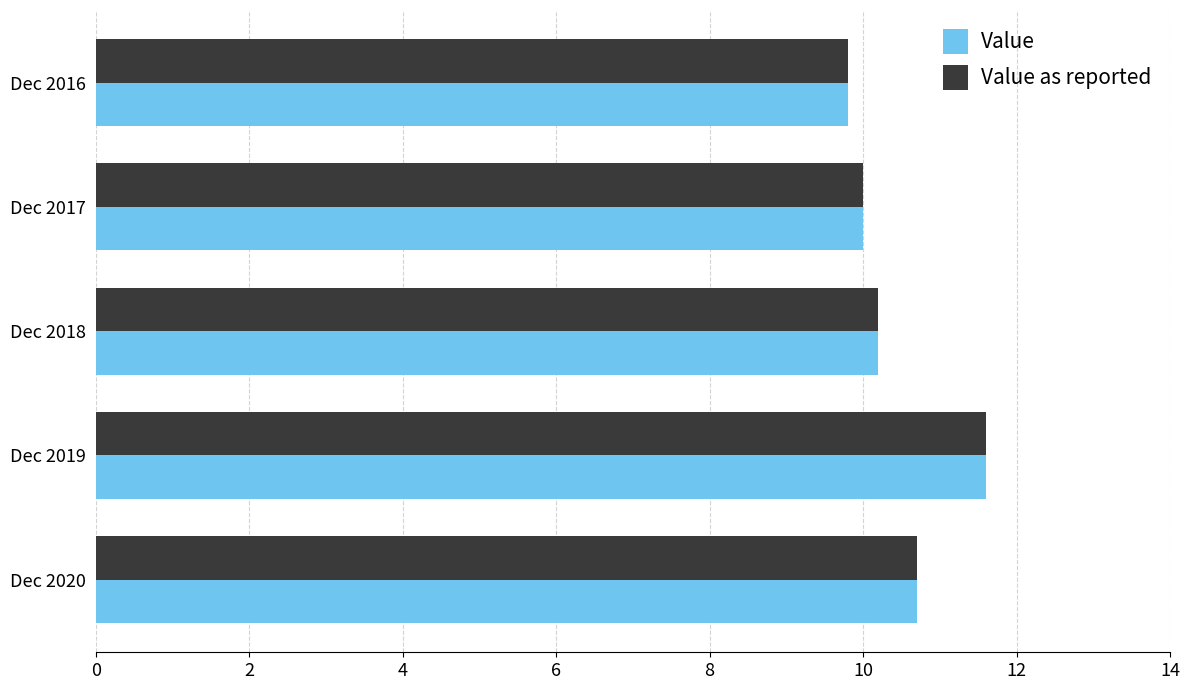

What are all the series names shown in the legend?

Value, Value as reported